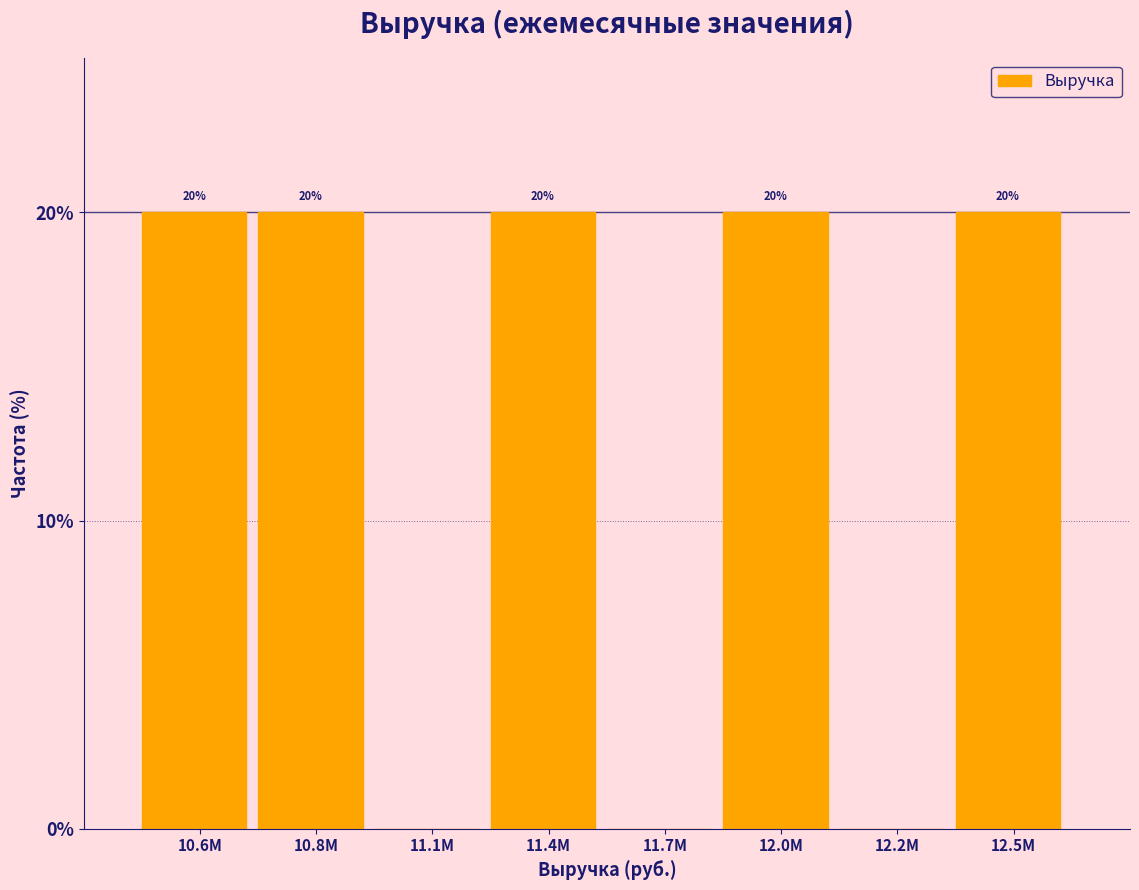

Reading left to right, list all the values displayed in this chart.

10.6M=20	10.8M=20	11.1M=0	11.4M=20	11.7M=0	12.0M=20	12.2M=0	12.5M=20